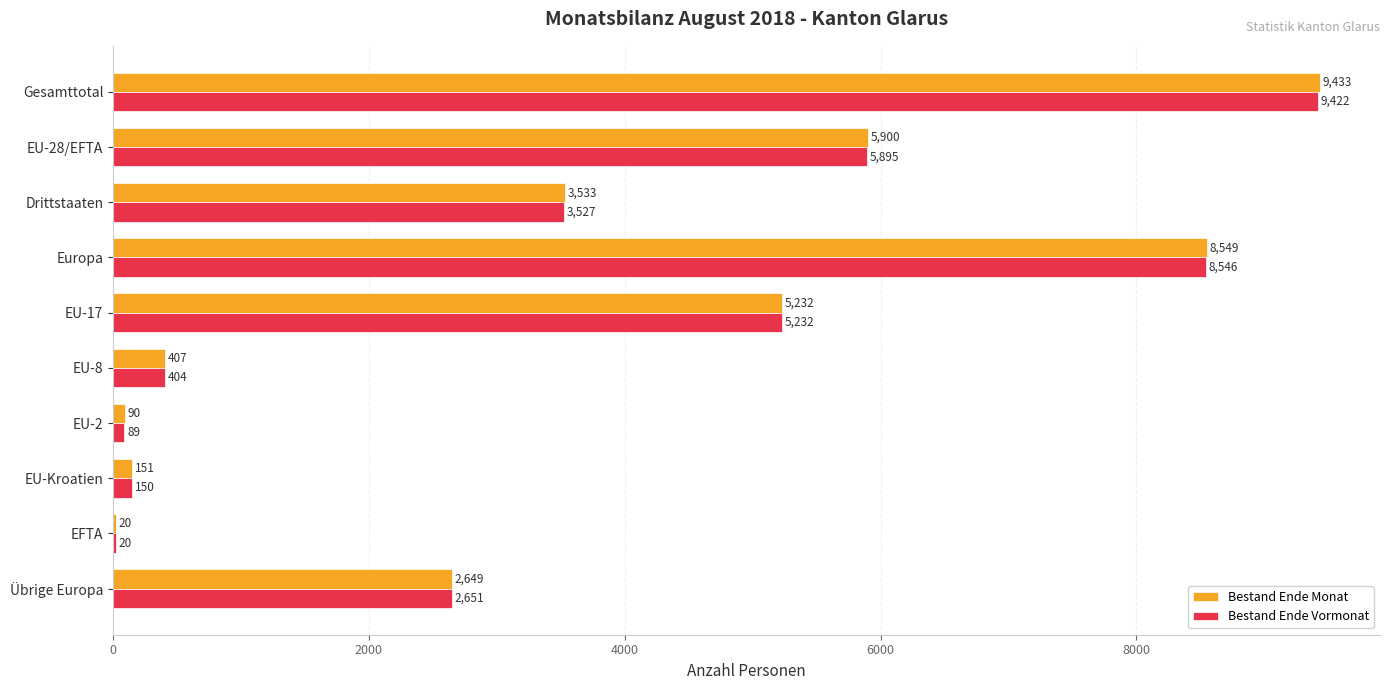

The value of Bestand Ende Vormonat at Europa is 5651. True or false?

False